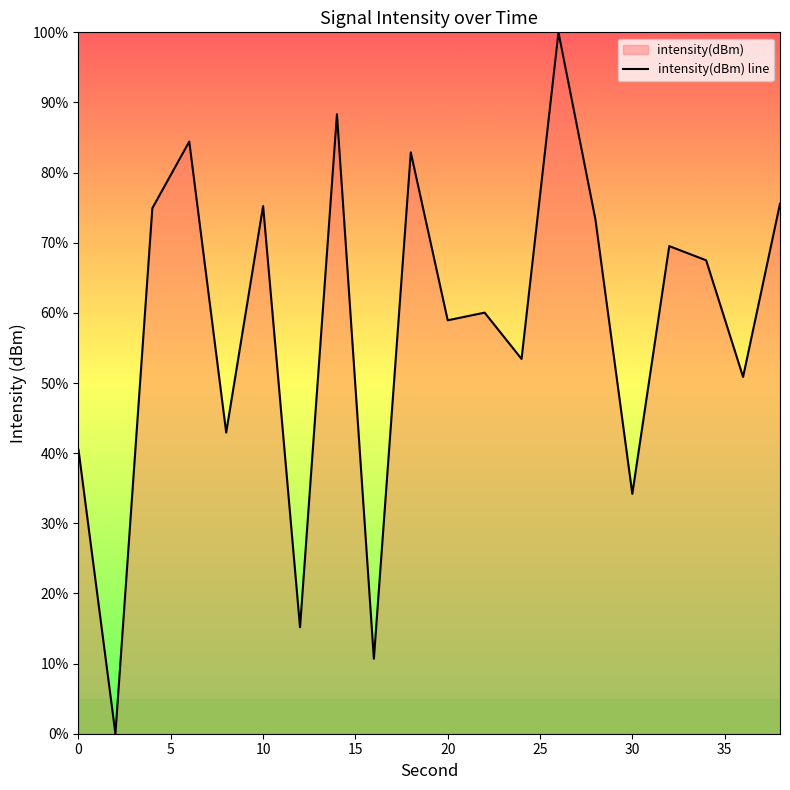

What is the difference between the maximum and minimum values?

100.0